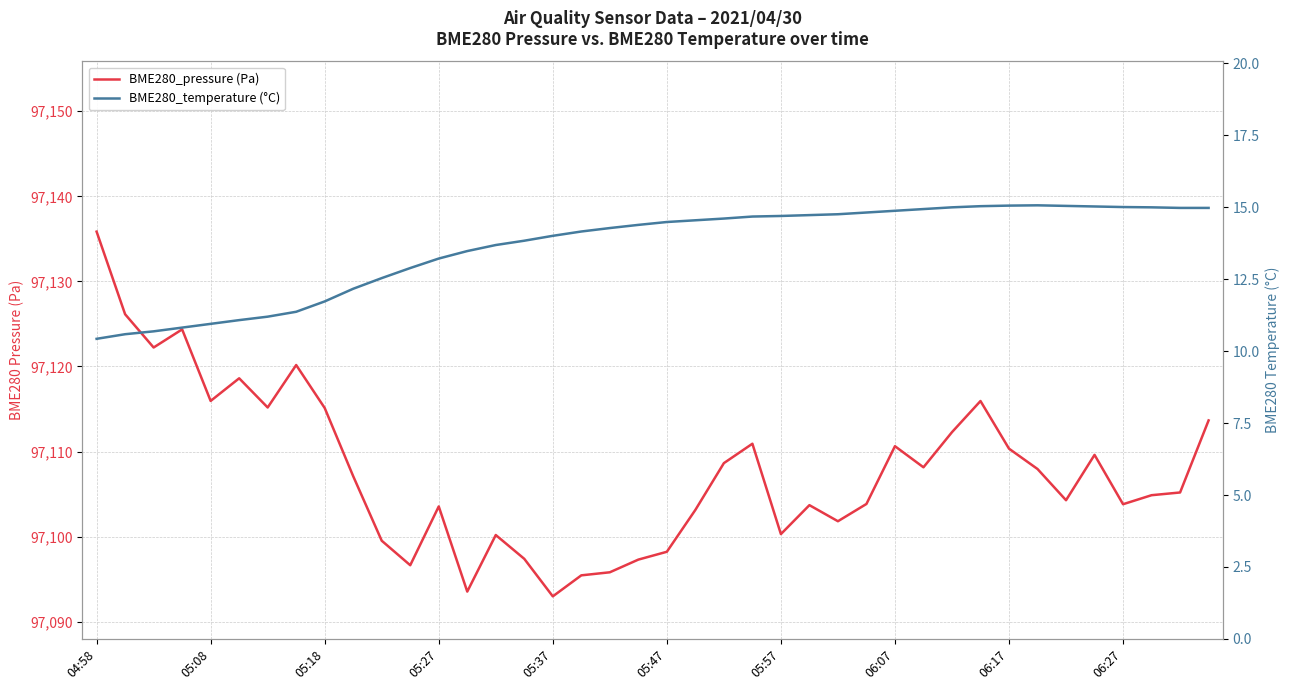

True or false: BME280_pressure (Pa) and BME280_temperature (°C) cross at least once.

False